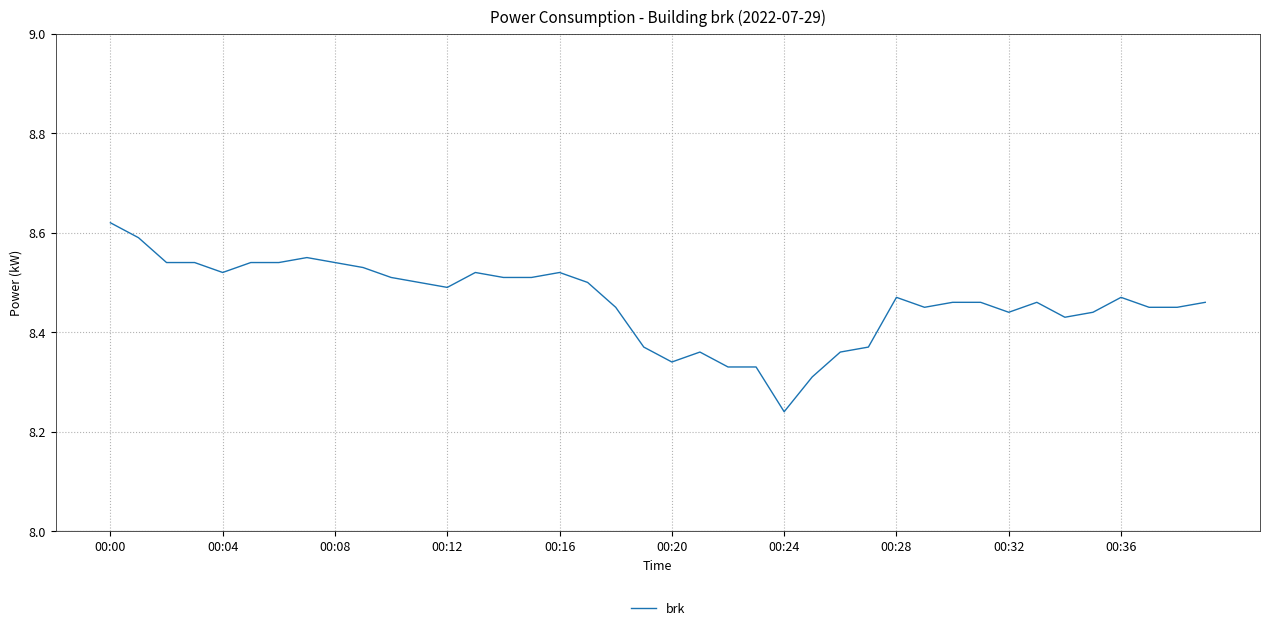

What is the difference between the maximum and minimum values?

0.4